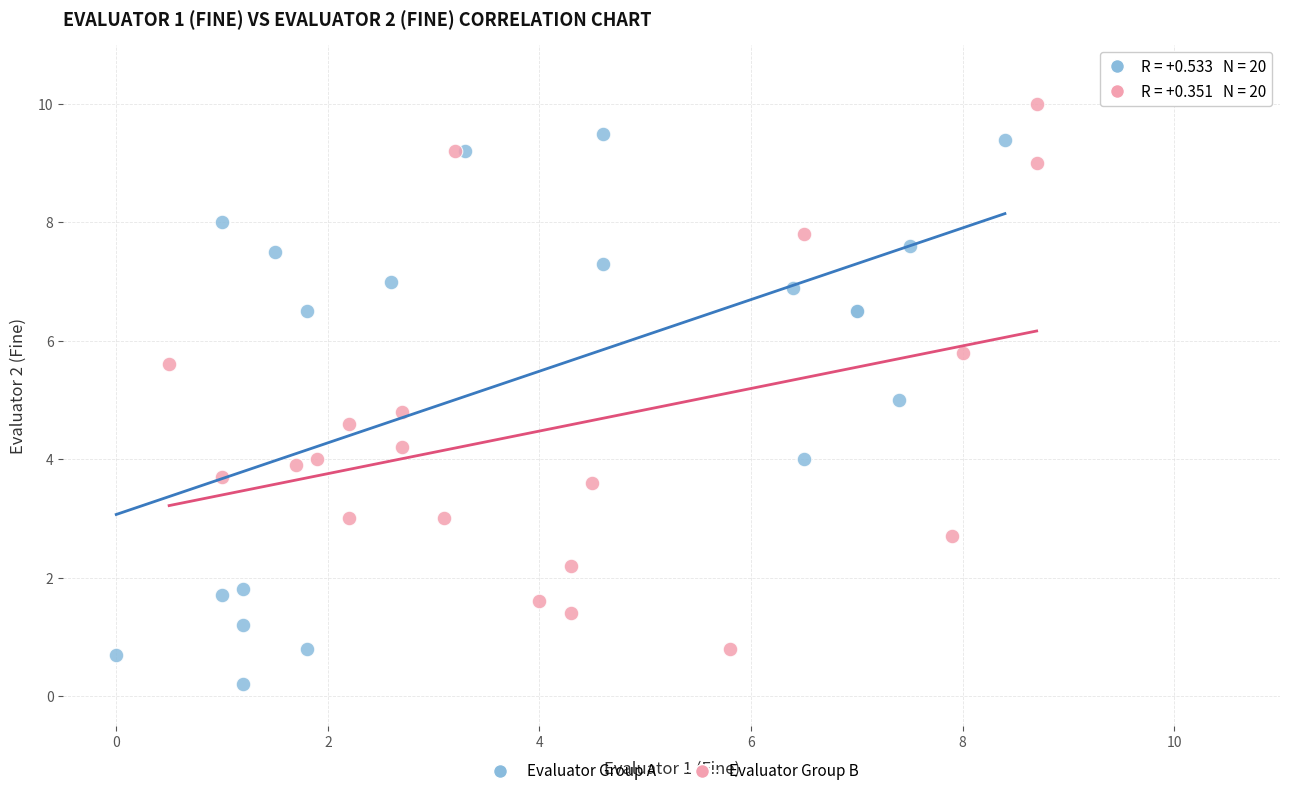

Which series contains the lowest Y value?

Evaluator Group A